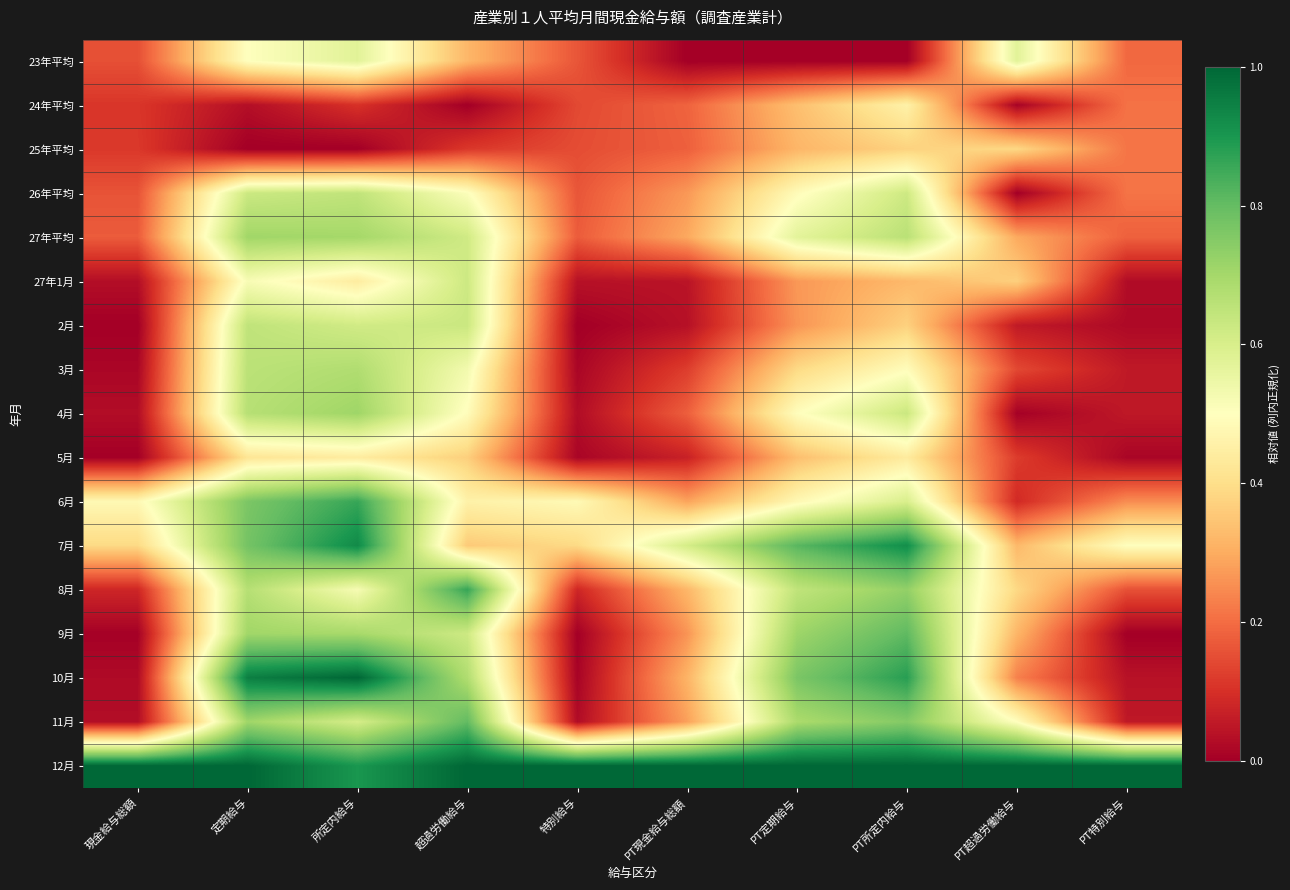

Between 超過労働給与 and PT特別給与, which is larger?

超過労働給与